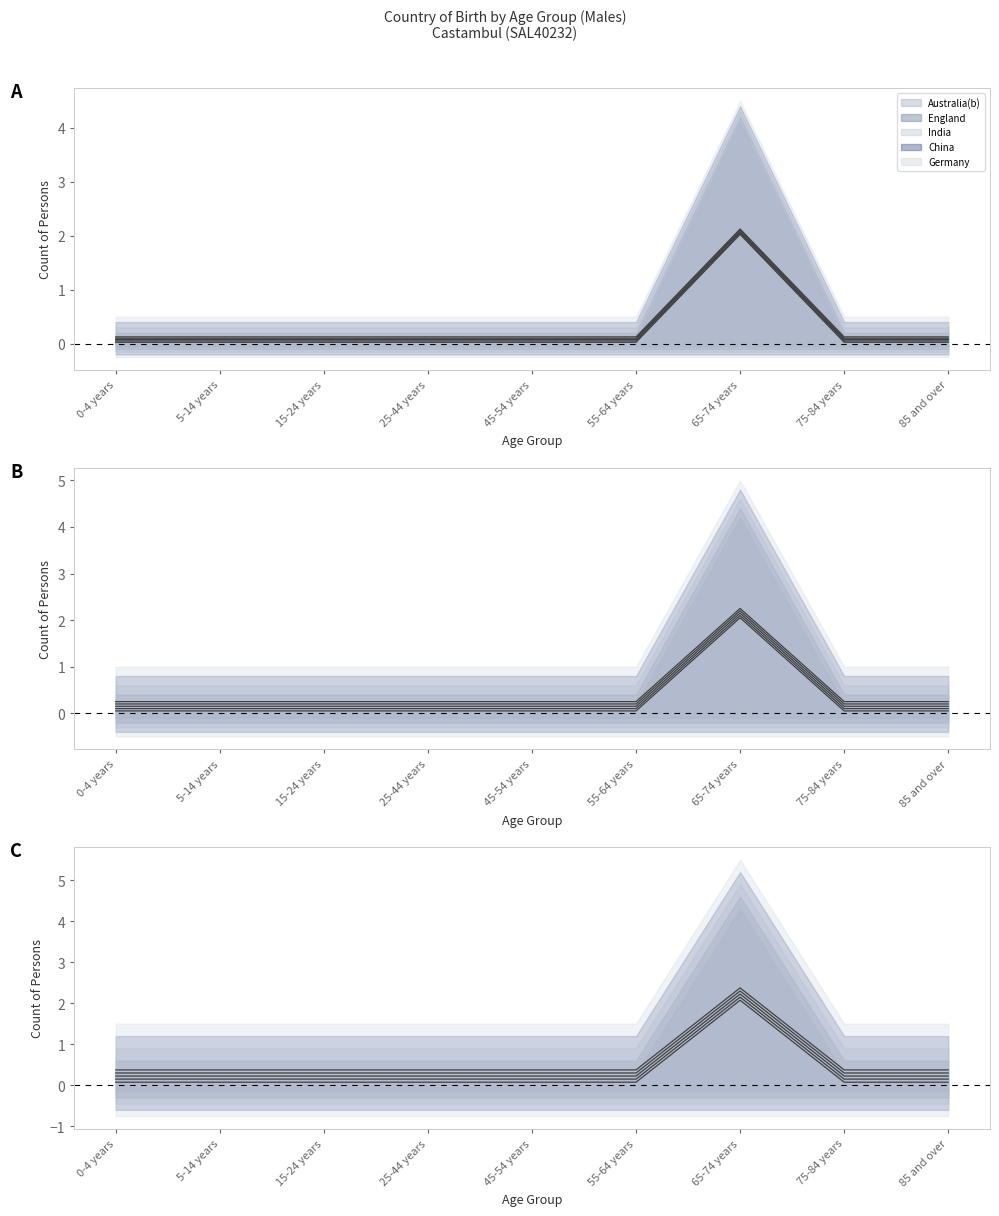

True or false: England and Germany cross at least once.

False